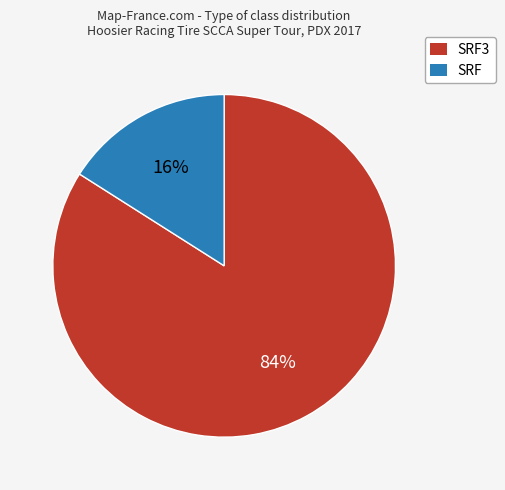

True or false: SRF accounts for 16% of the total.

True